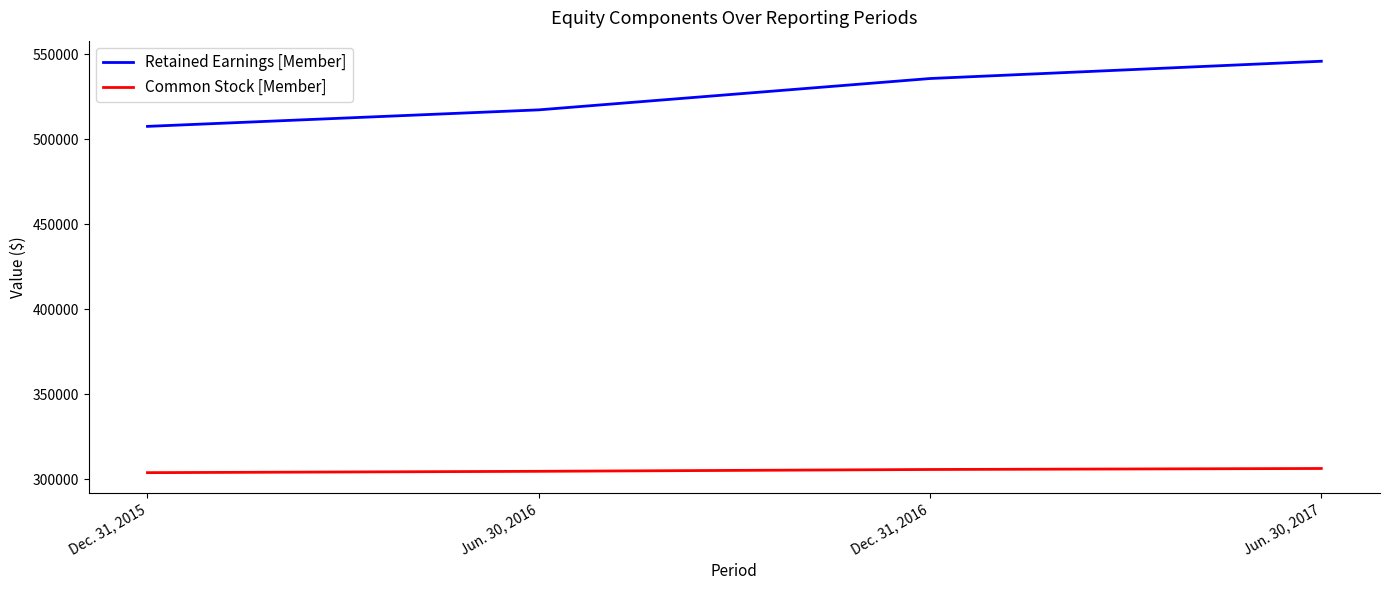

Which series has the largest range (max minus min)?

Retained Earnings [Member]